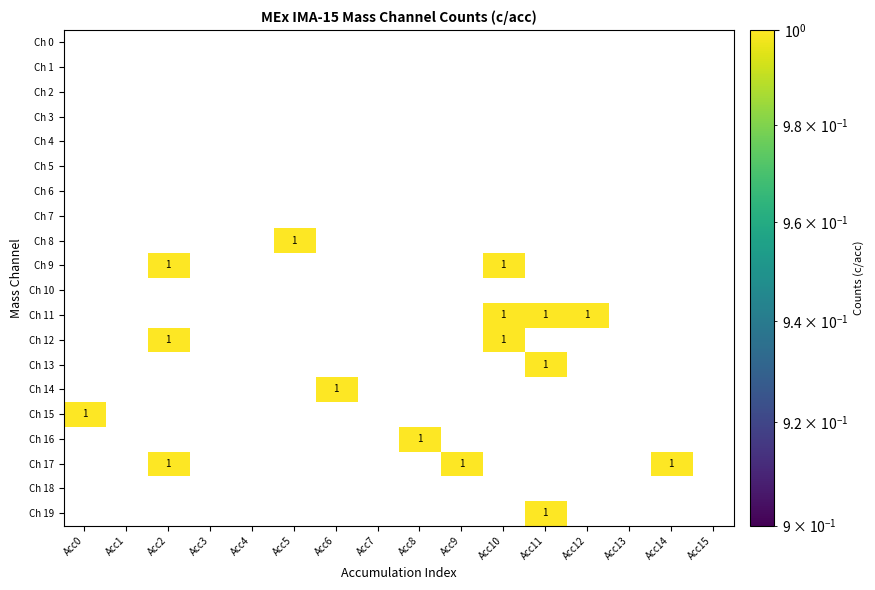

At which label does Ch 16 reach its peak?

Acc8